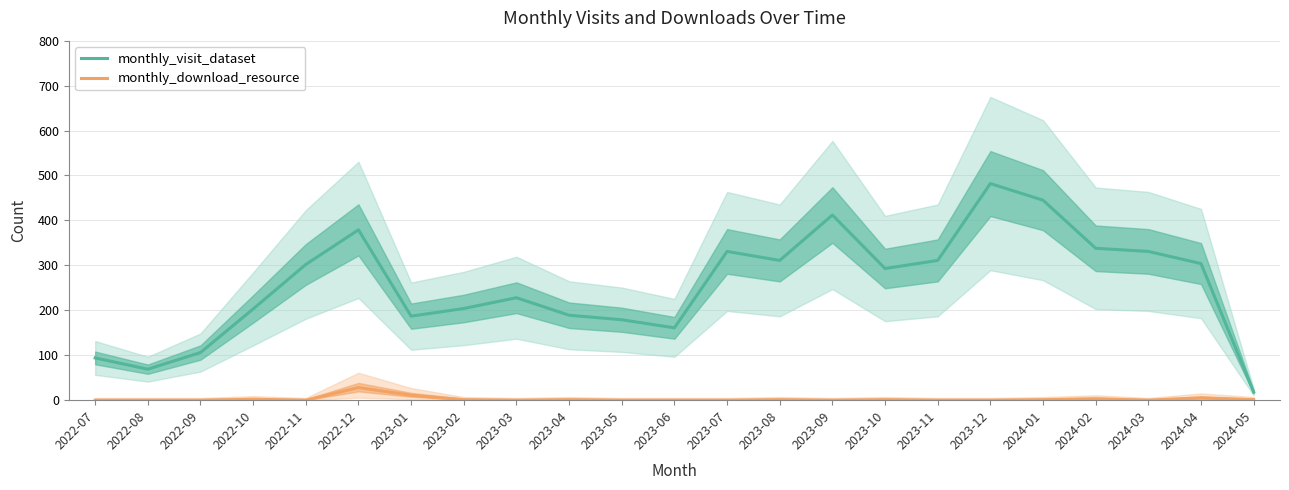

What position from the right is 2024-03?

3